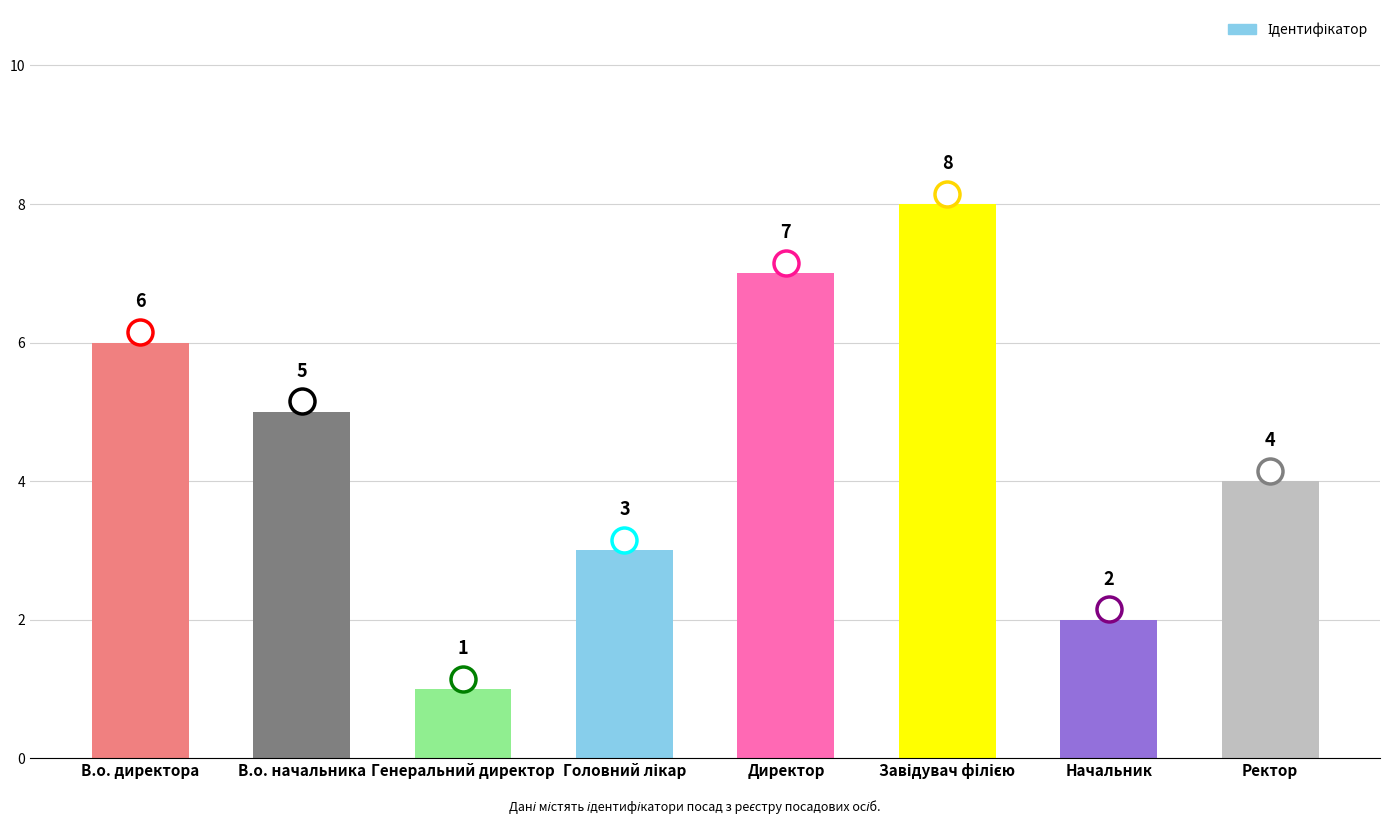

What is the value of the 7th bar from the left?

2